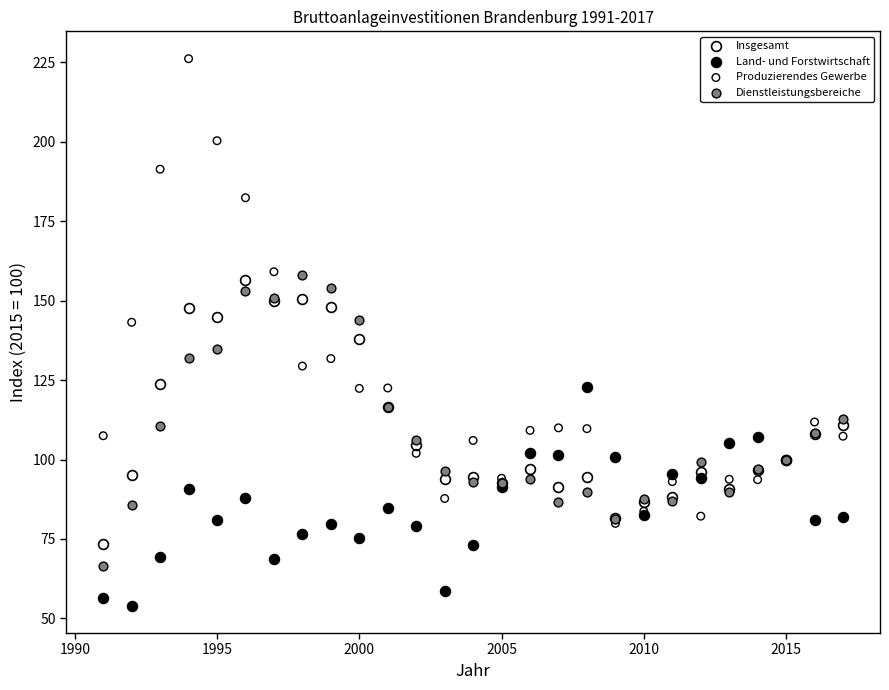

What are all the series names shown in the legend?

Insgesamt, Land- und Forstwirtschaft, Produzierendes Gewerbe, Dienstleistungsbereiche